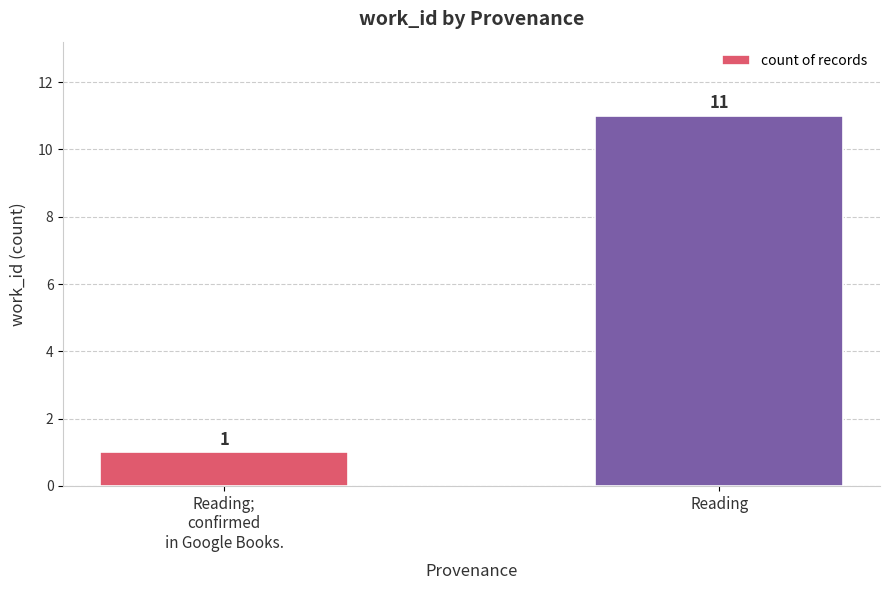

What is the average value?

6